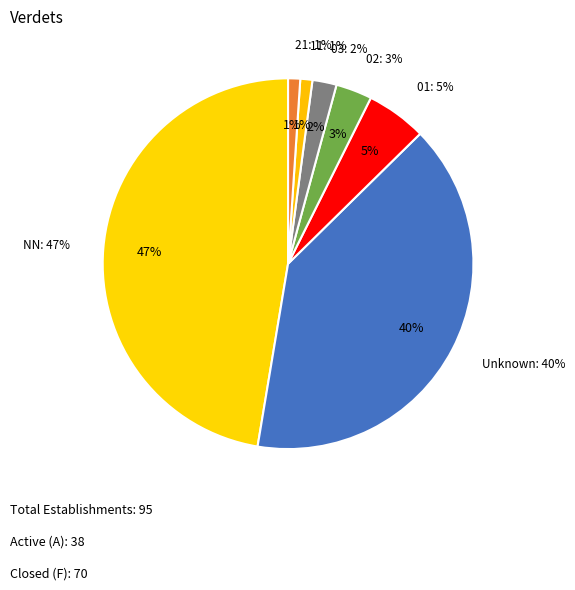

What percentage is the 11 slice, to the nearest percent?

1%